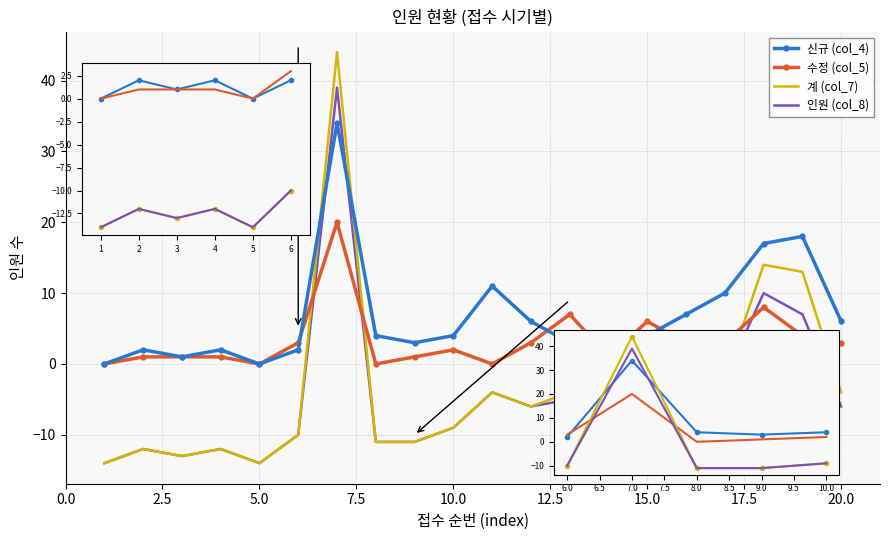

Which series has the largest total across all categories?

신규 (col_4)